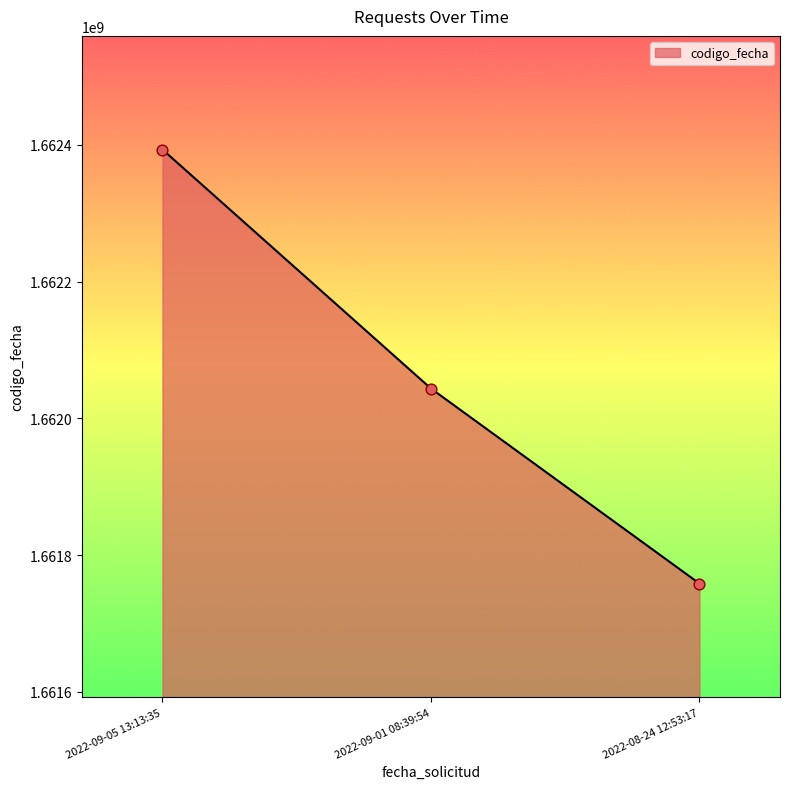

Between 2022-08-24 12:53:17 and 2022-09-01 08:39:54, which is larger?

2022-09-01 08:39:54